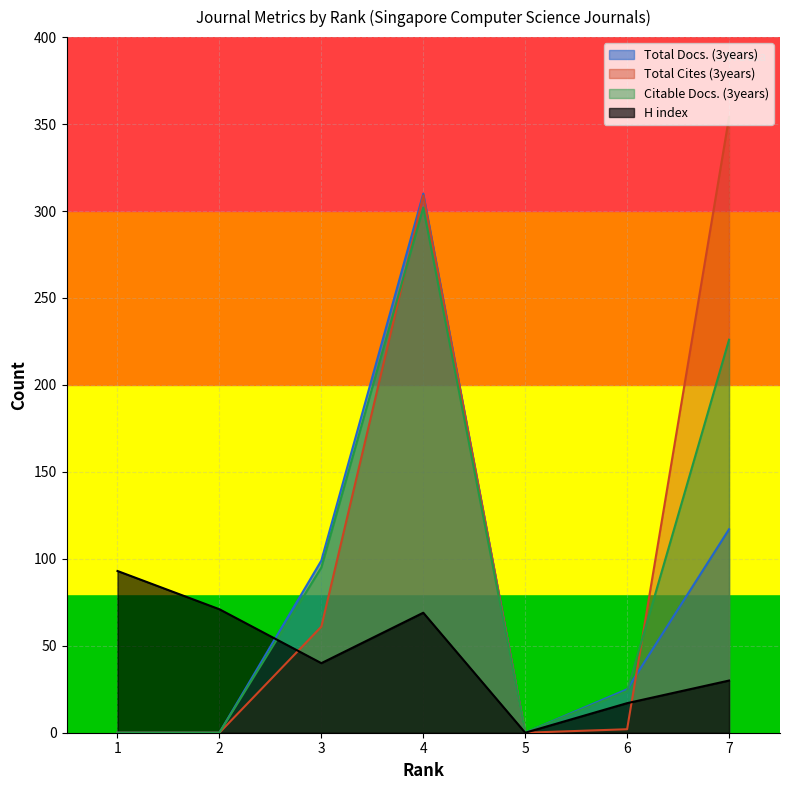

The Total Docs. (3years) series shows 11 at 6. True or false?

False